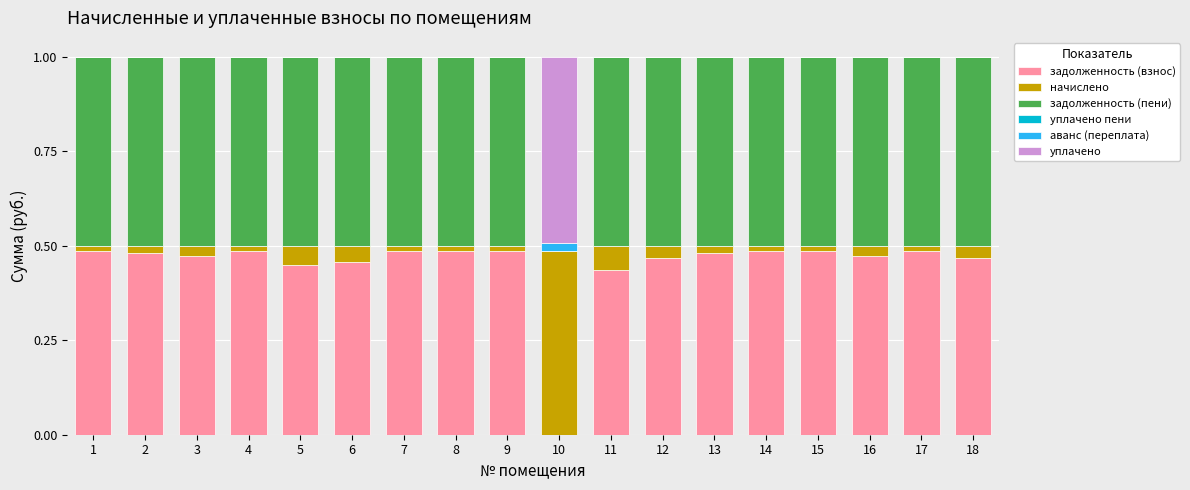

True or false: задолженность (взнос) has a value of 0.5 at 15.

True